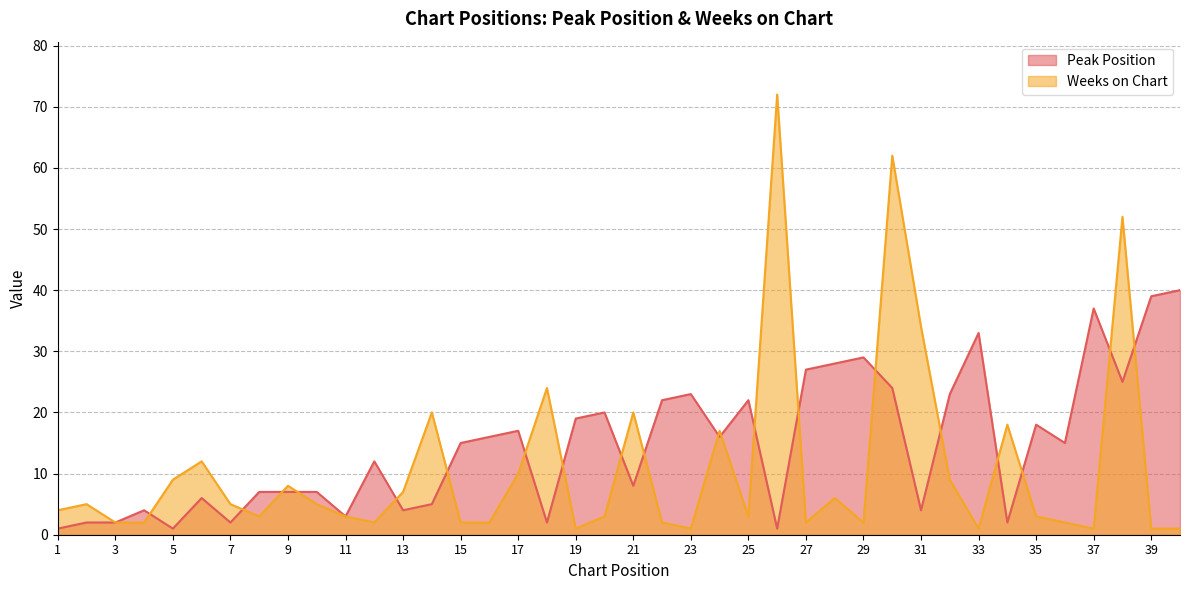

Which series ends up on top after the final intersection of Weeks on Chart and Peak Position?

Peak Position